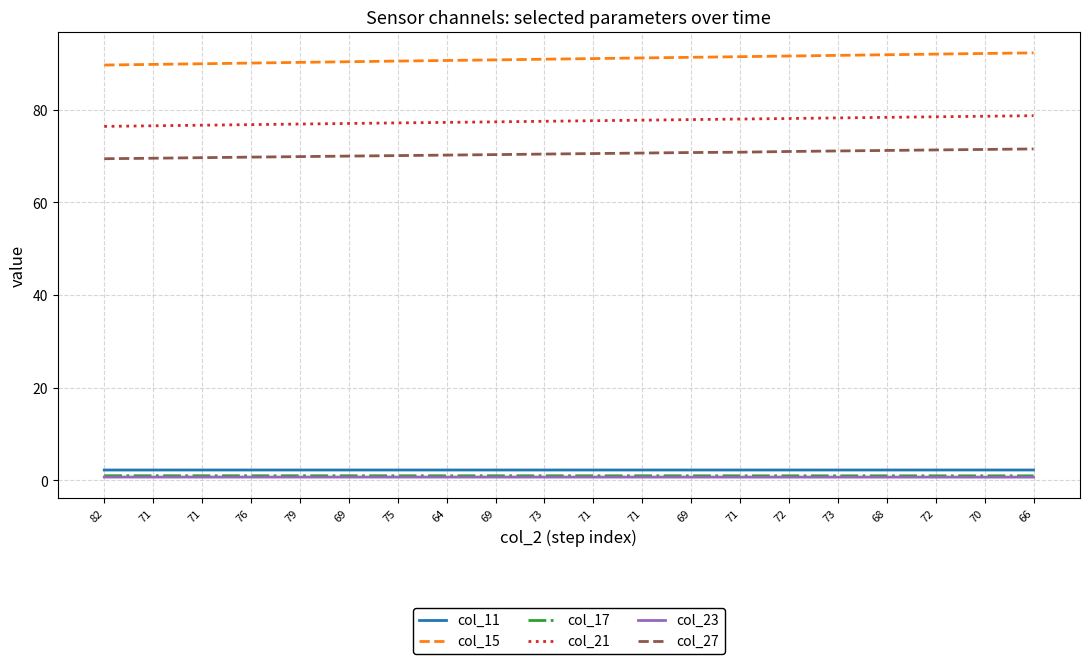

What are all the series names shown in the legend?

col_11, col_15, col_17, col_21, col_23, col_27